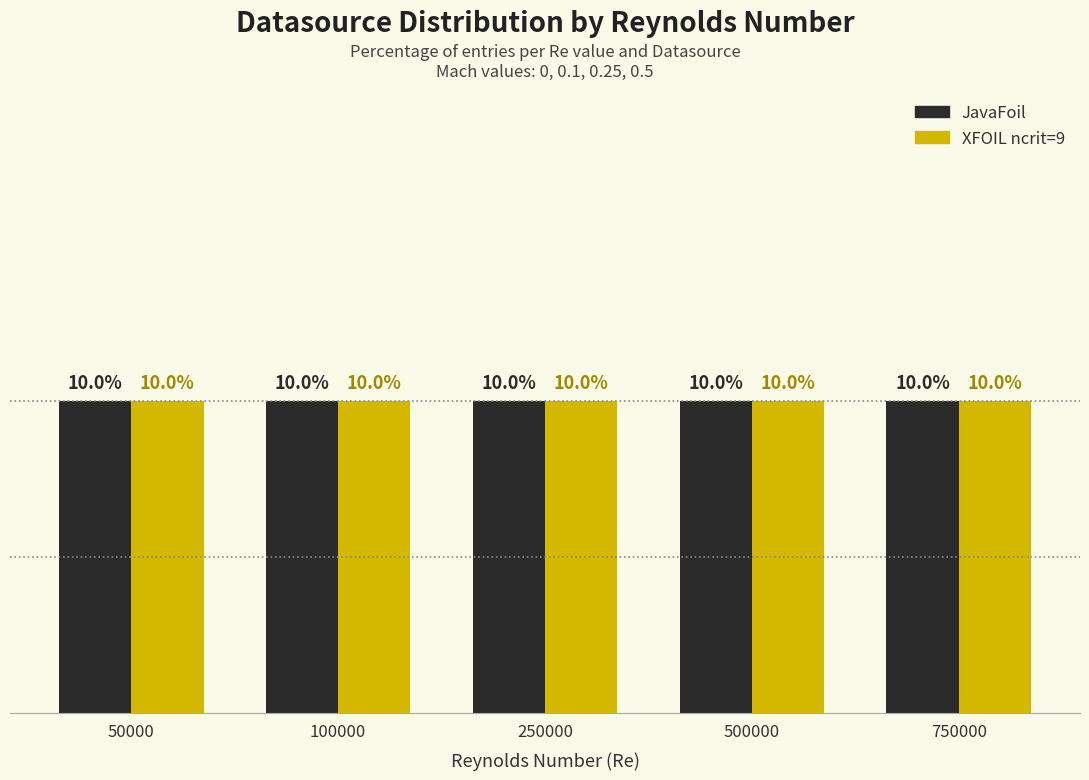

At which category is the sum across all series the highest?

500000